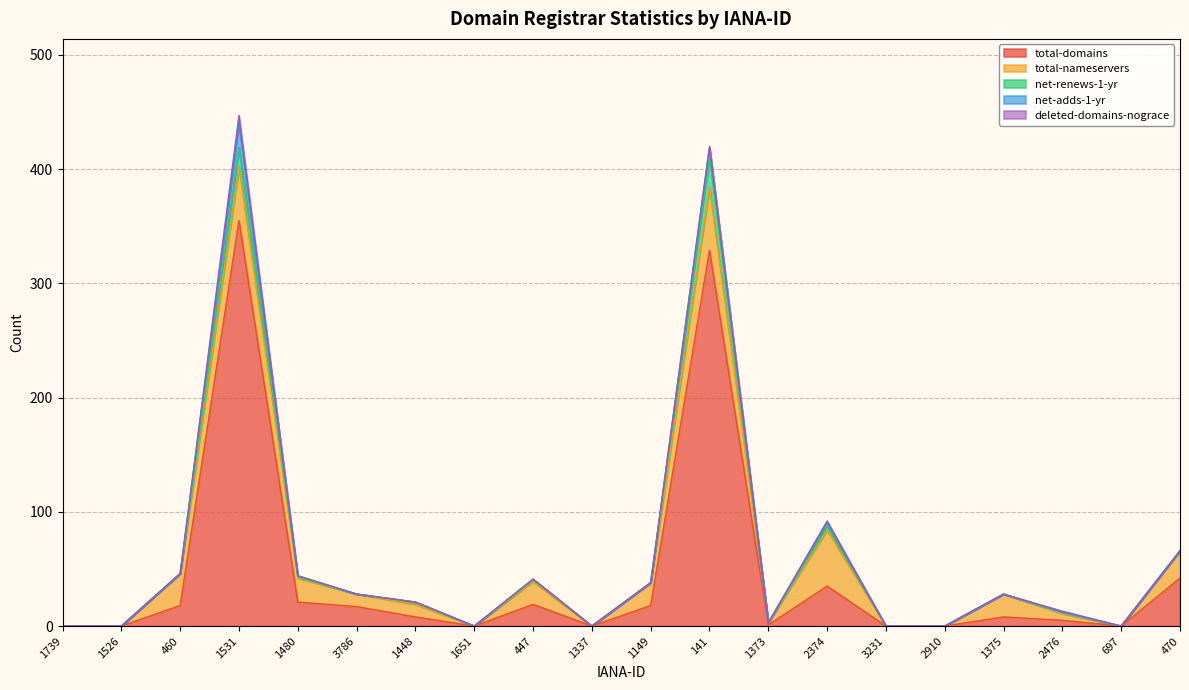

At which category does net-renews-1-yr reach its first local peak?

1531